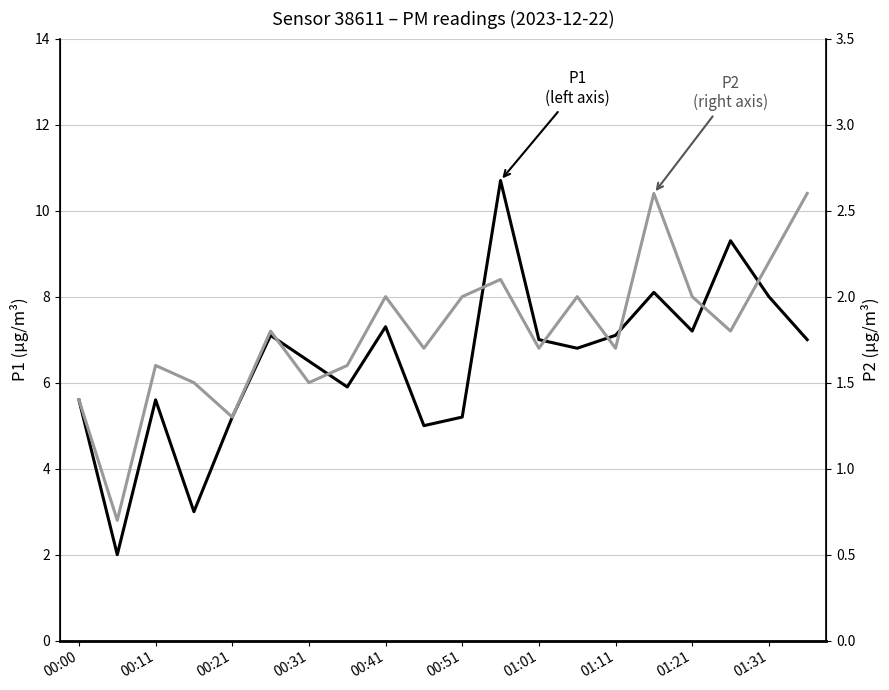

What is the difference between the highest and lowest values at 17?

7.5